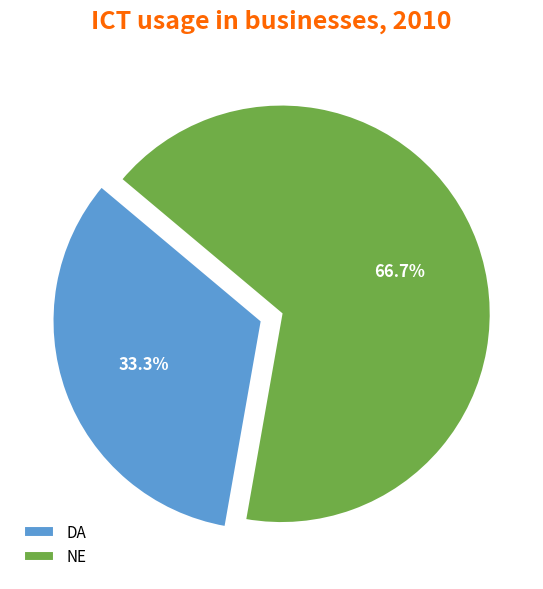

To the nearest percent, what is the average slice percentage?

50%